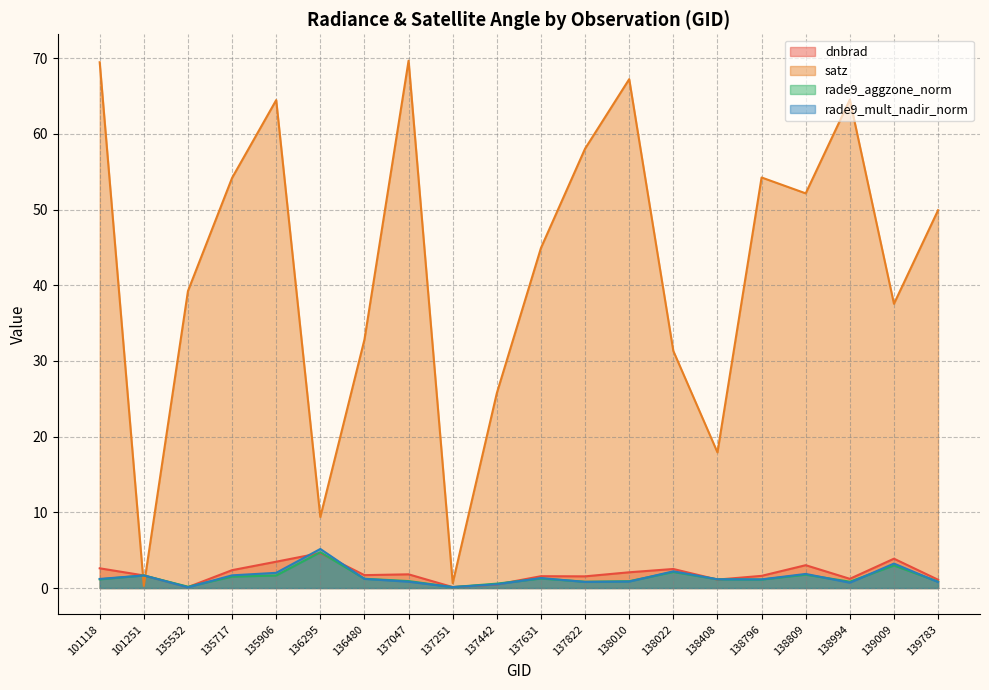

What is the total value across all series at 136295?

23.9